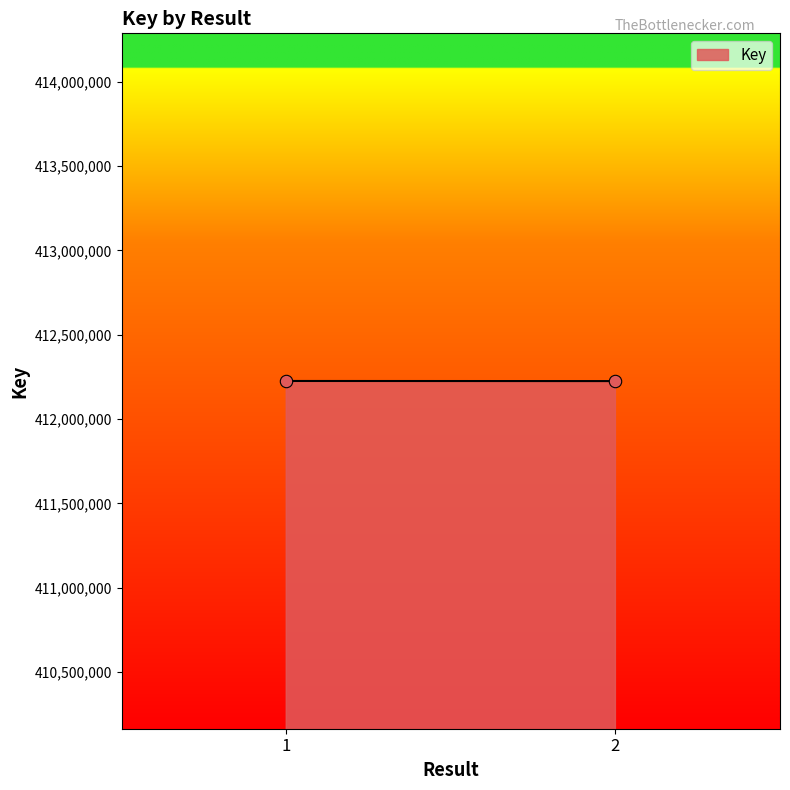

What is the range of Y values (max minus min)?

657